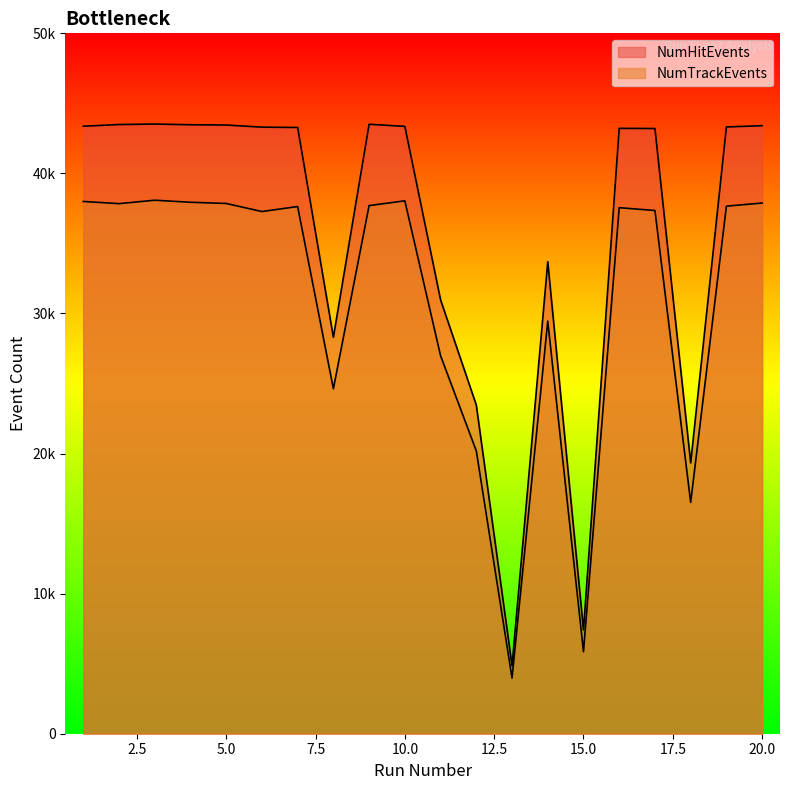

True or false: NumHitEvents and NumTrackEvents cross at least once.

False